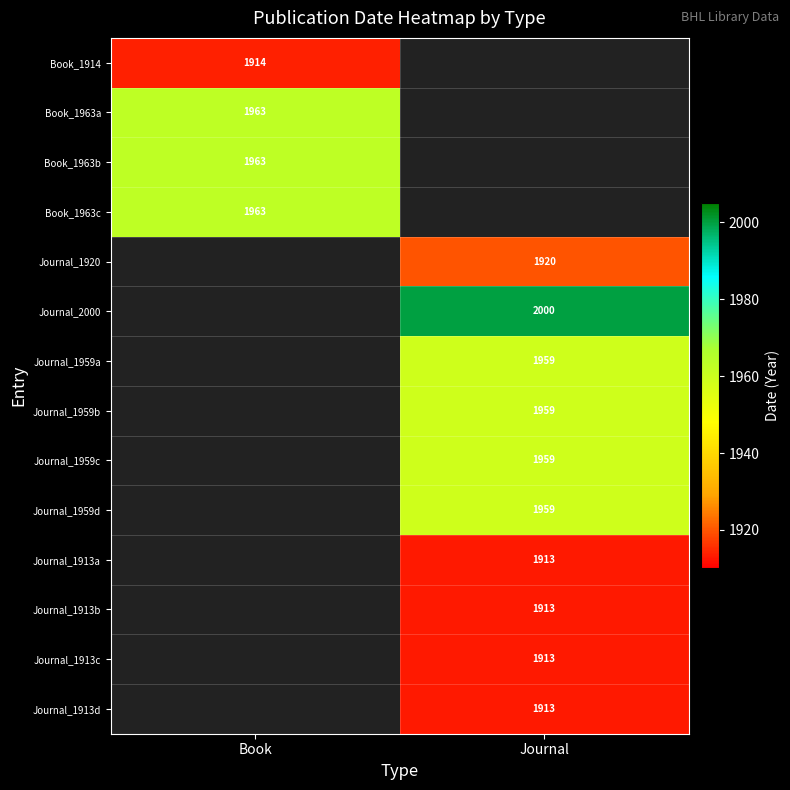

Is it true that Journal_1959a equals 2703 at Journal?

False